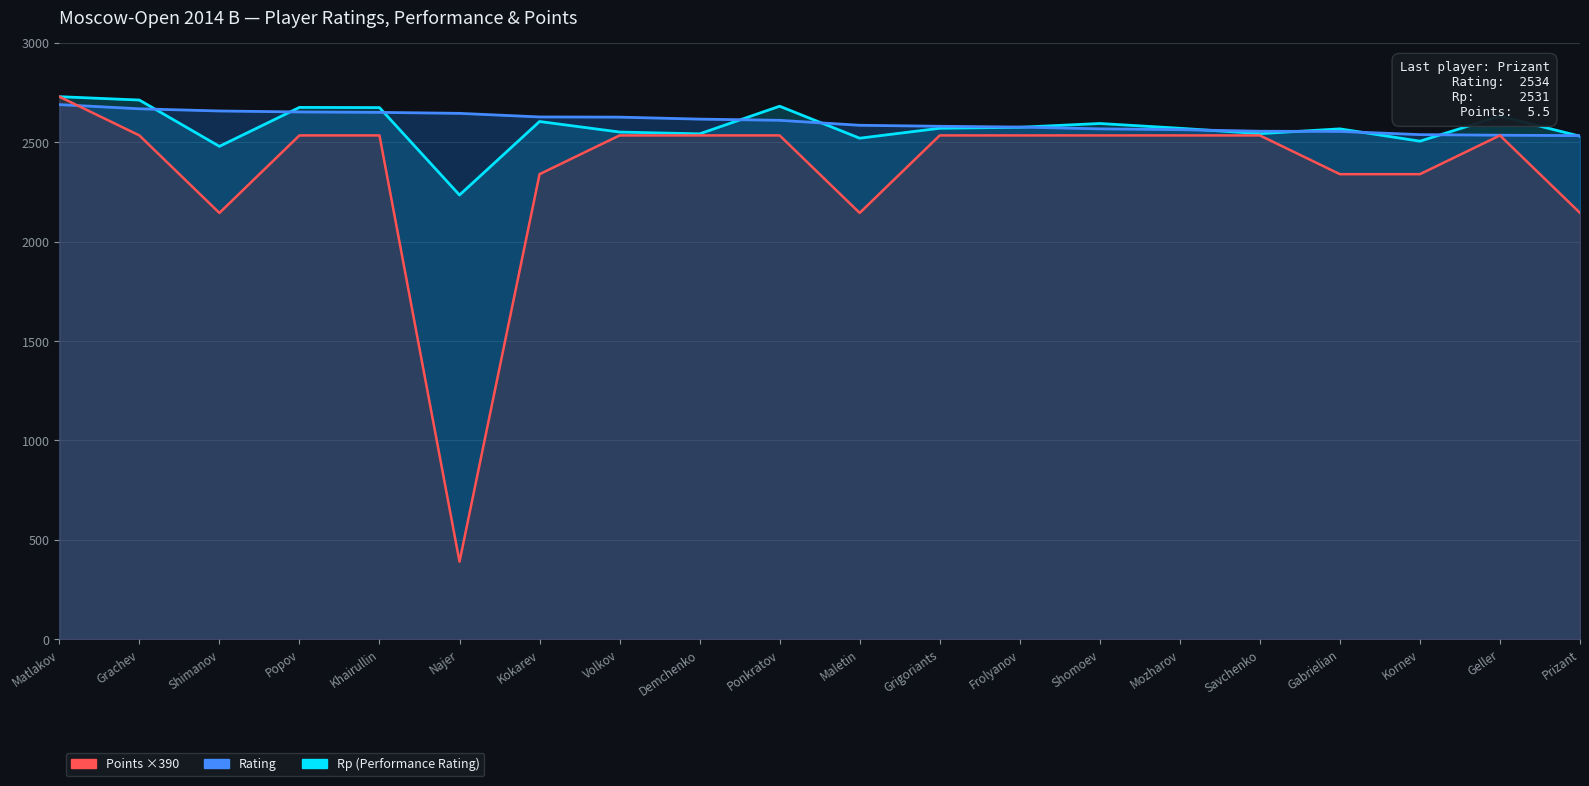

Which has a higher value, Matlakov or Mozharov?

Matlakov